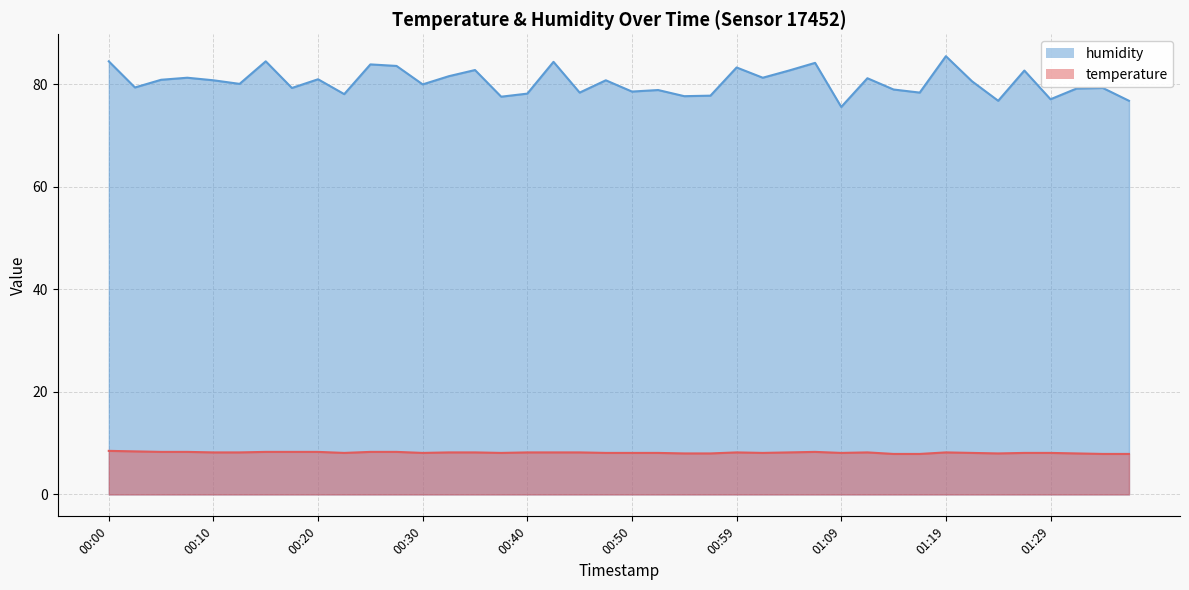

Rank the series by their maximum value, from highest to lowest.

humidity, temperature